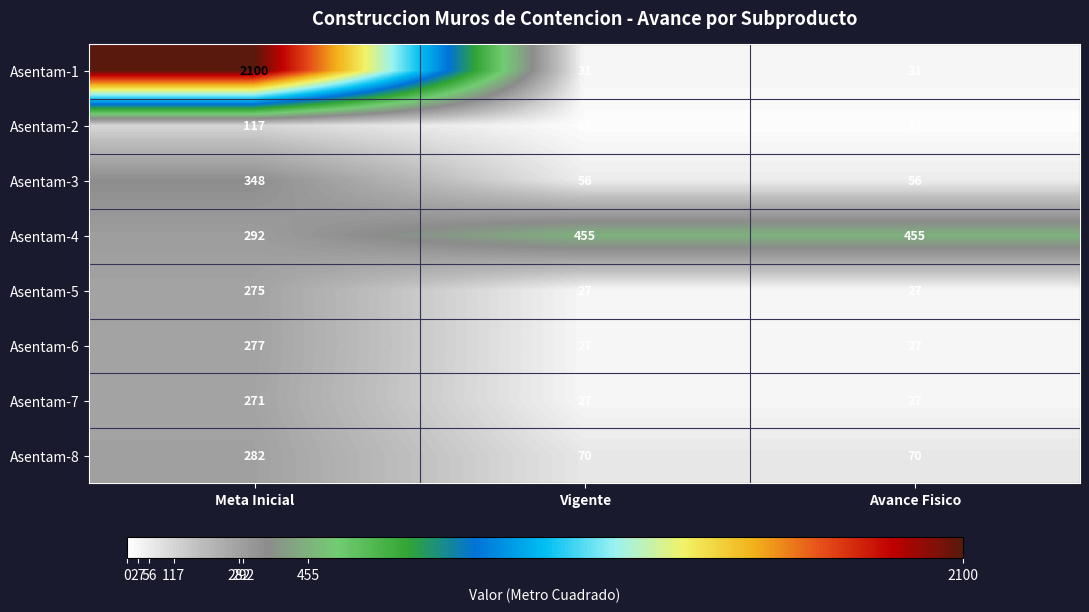

Which series changed the most between Meta Inicial and Vigente?

Asentam-1